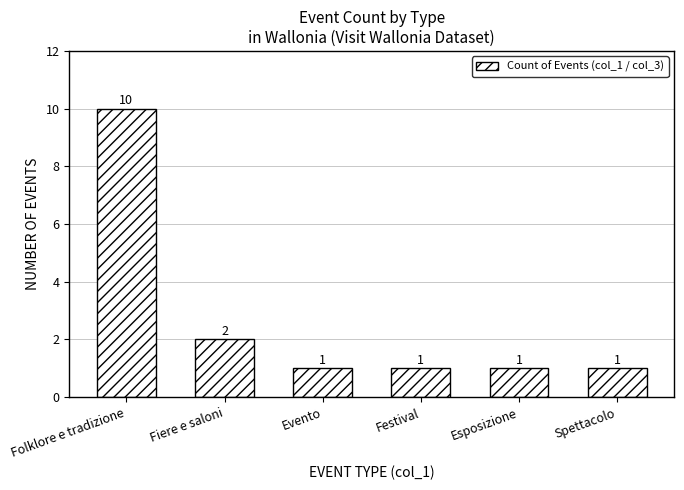

What is the difference between the second highest and second lowest values?

1